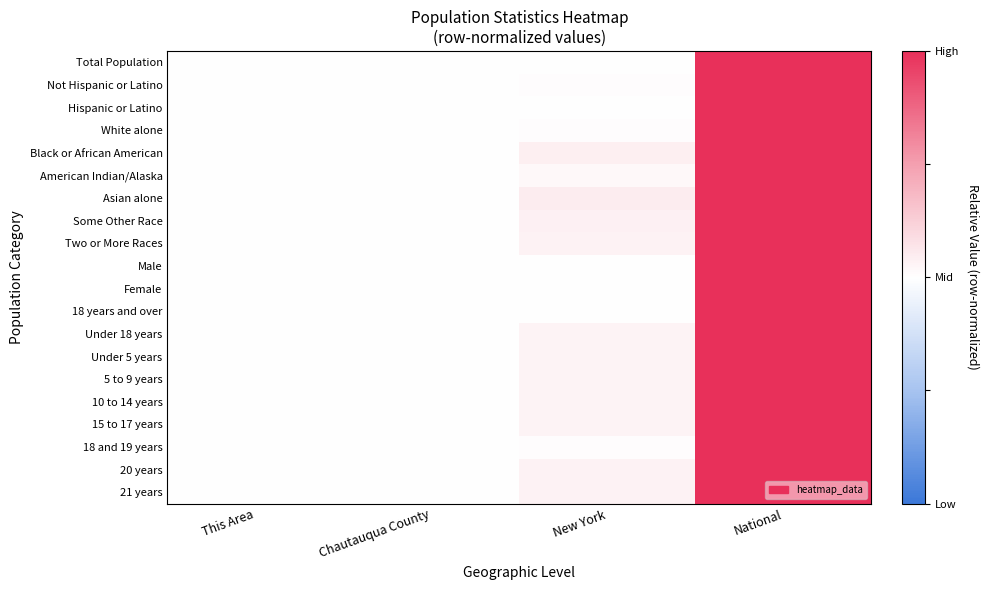

At which category does the chart reach its minimum across all series?

This Area